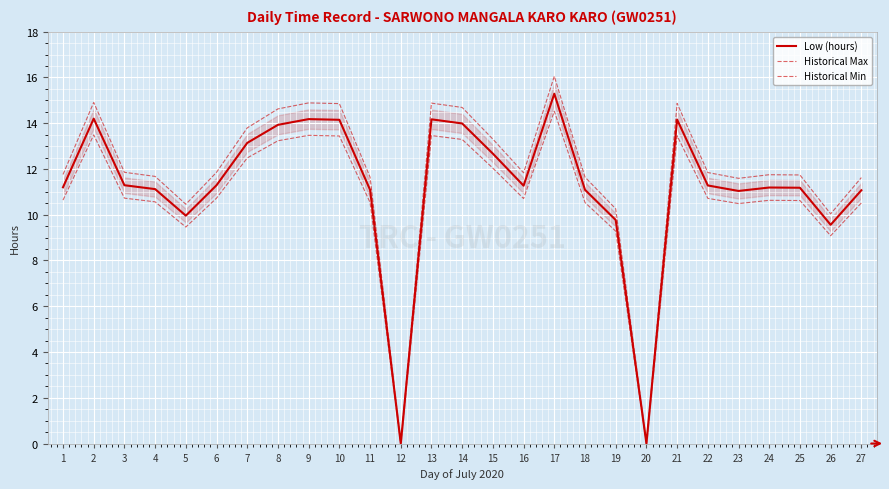

The Low (hours) series shows 14.2 at 21. True or false?

True